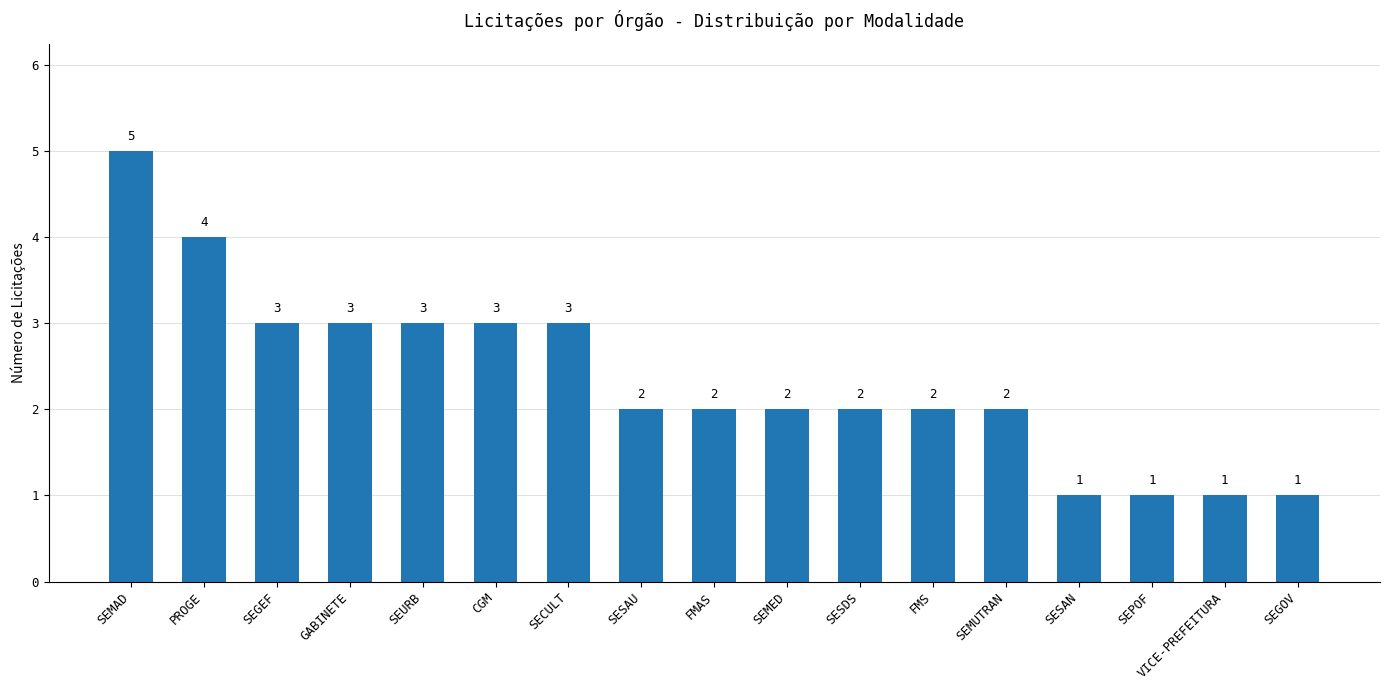

The value at SEGOV is 2. True or false?

False